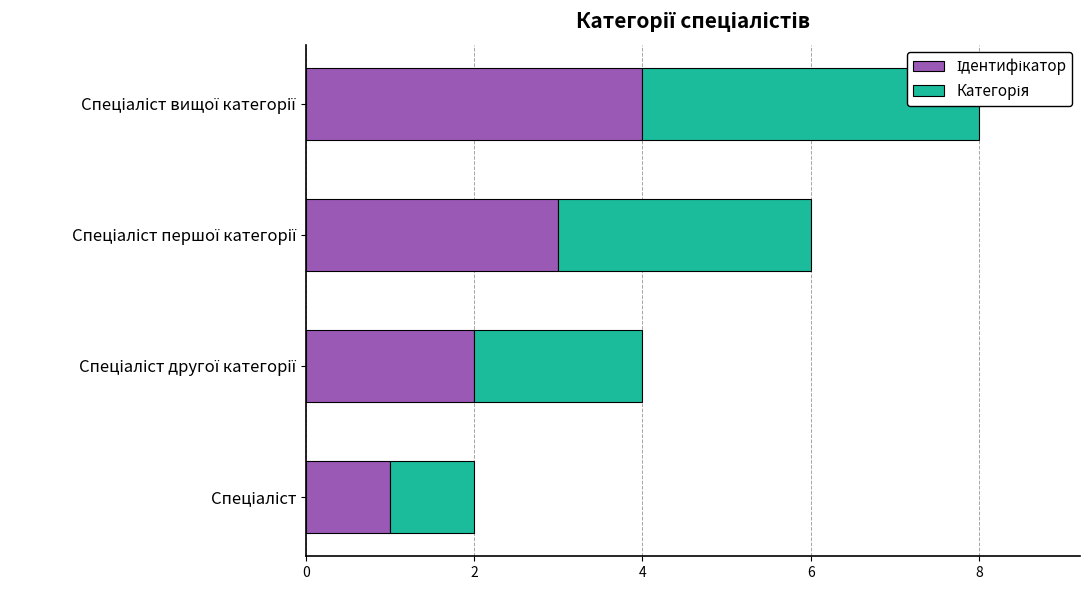

What are all the series names shown in the legend?

Ідентифікатор, Категорія